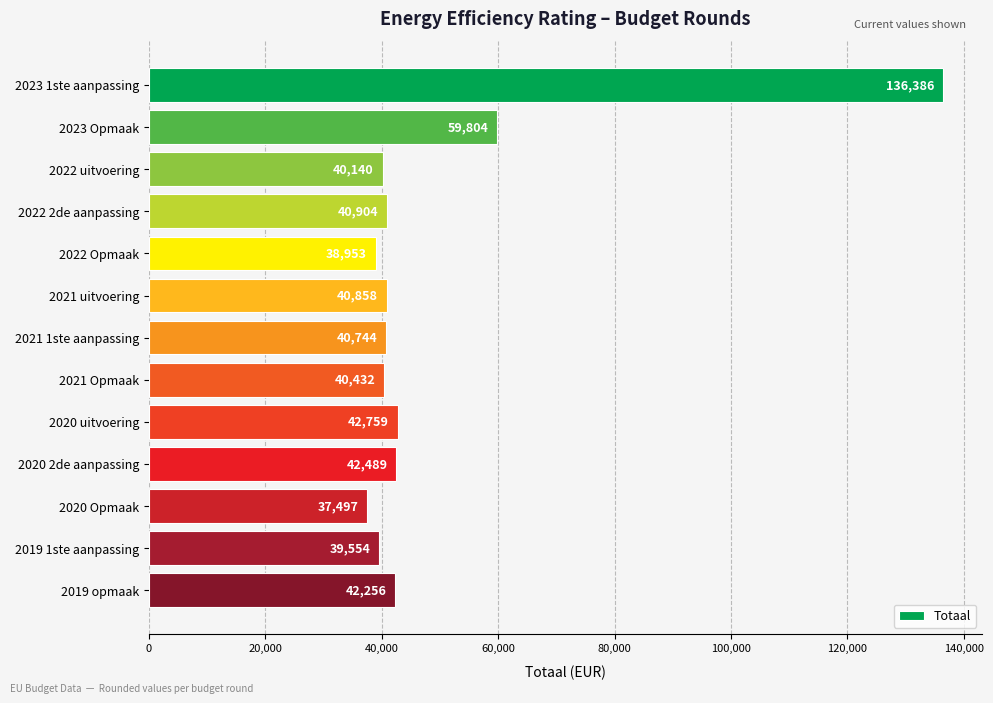

What is the sum of all values?

642776